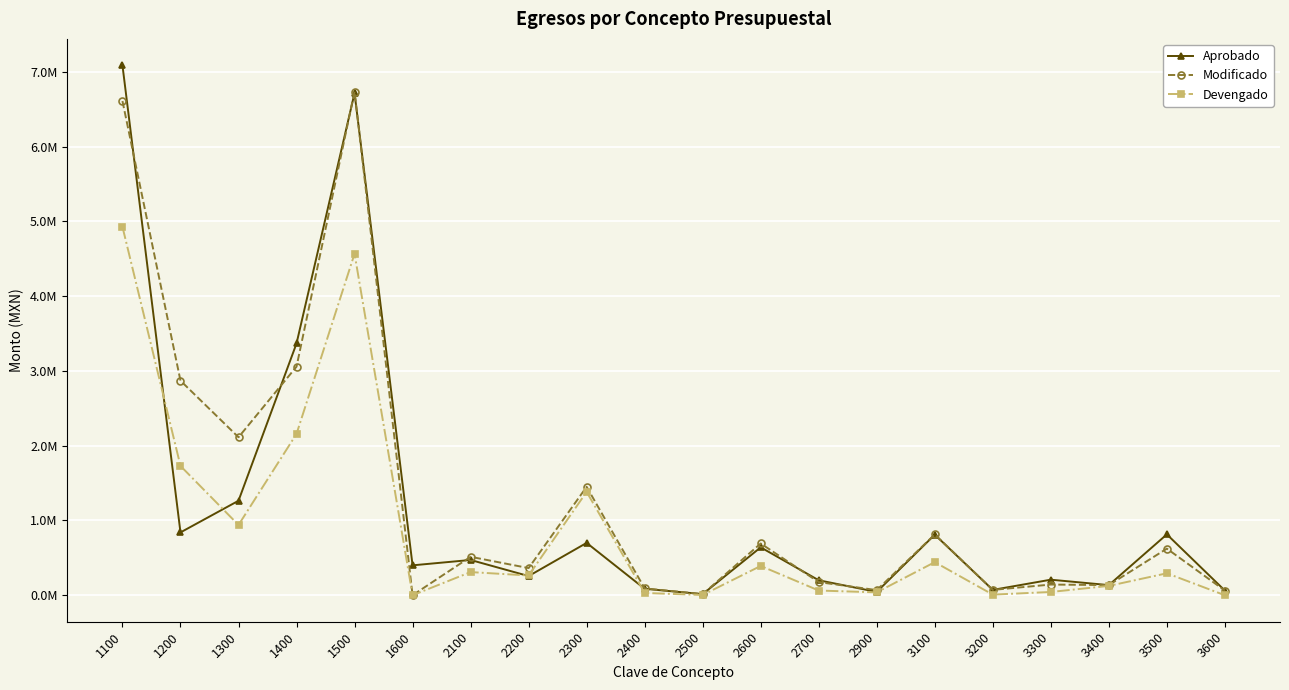

Is it true that Devengado equals 381160.4 at 2300?

False